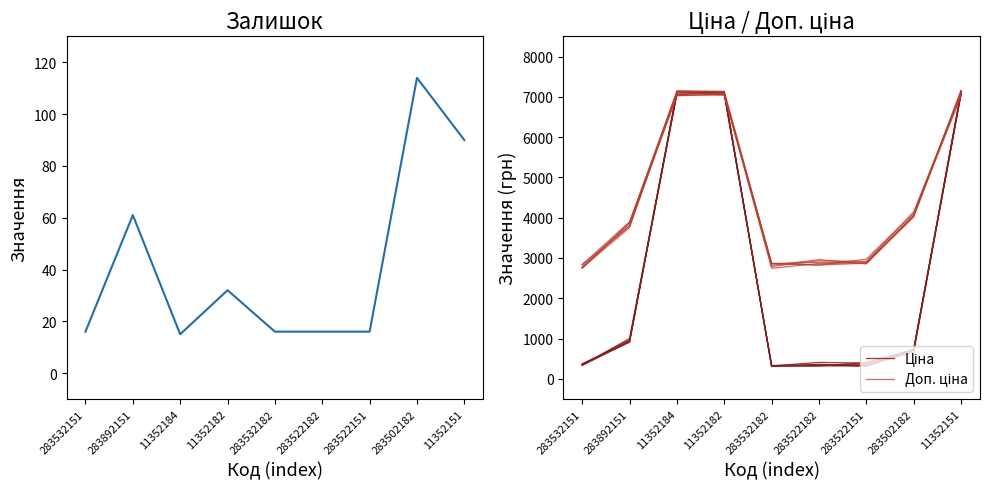

At 11352182, list the series in order from largest to smallest.

Ціна, Доп. ціна, Залишок